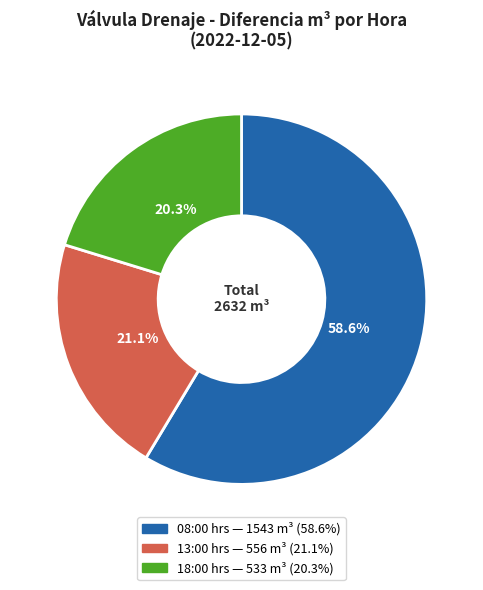

How many segments does this pie chart have?

3